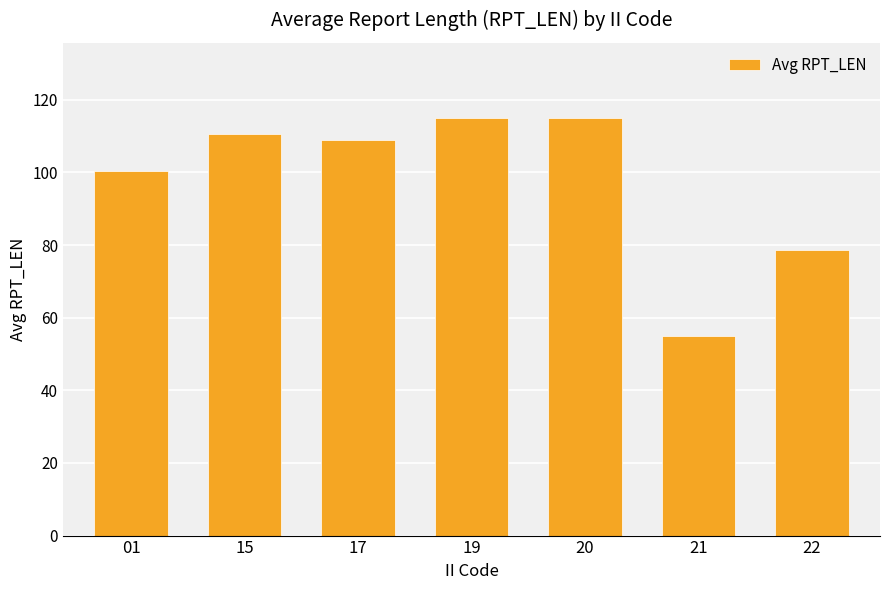

What is the minimum value shown in the chart?

55.0